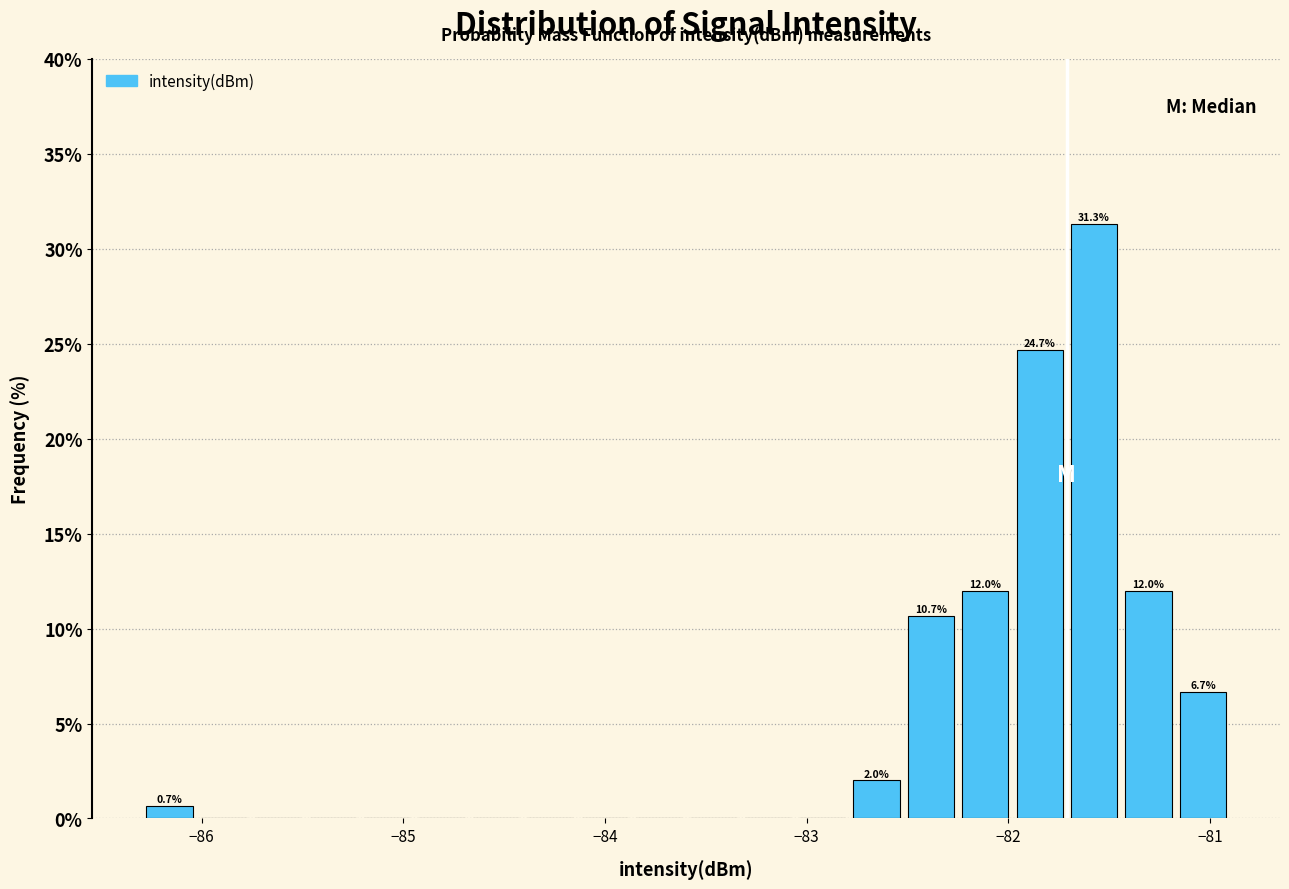

Around what value on the x-axis is the tallest bar? Give the approximate position of its centre, as read against the axis.

-81.6